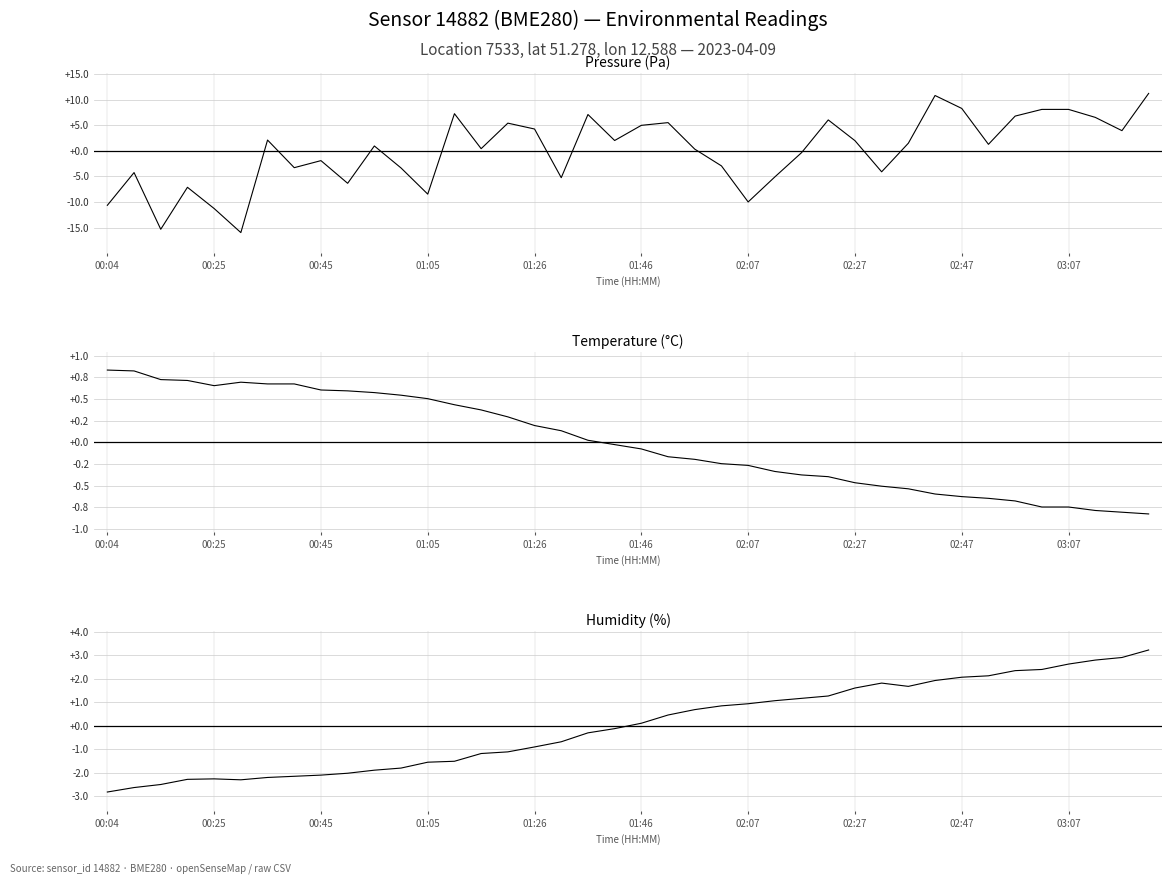

The value of pressure at 15 is 5.4. True or false?

True